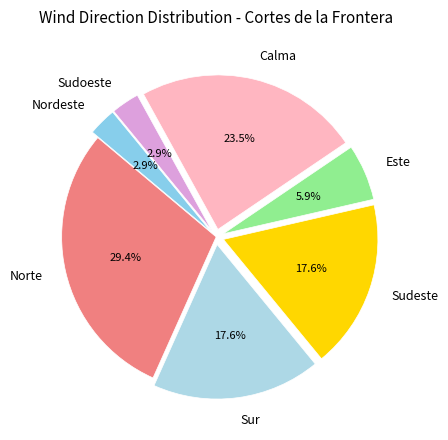

Does Sudeste account for over 50% of the chart?

No